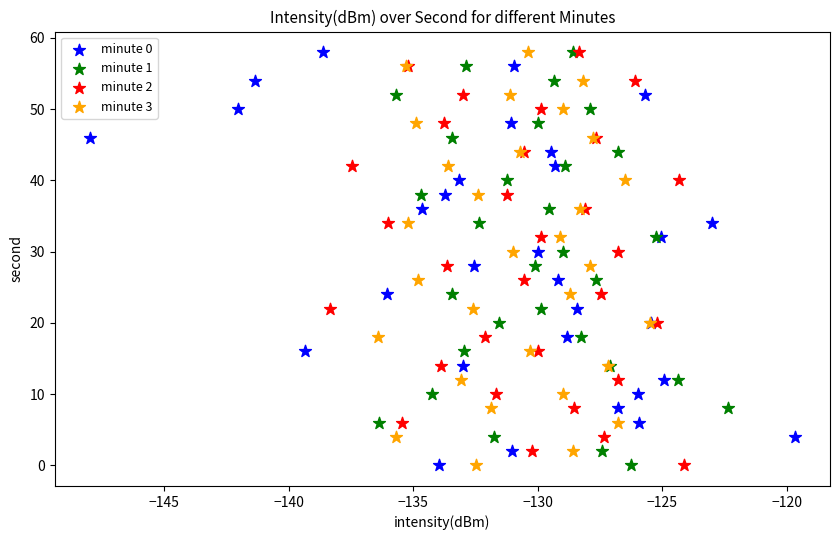

What are all the series names shown in the legend?

minute 0, minute 1, minute 2, minute 3